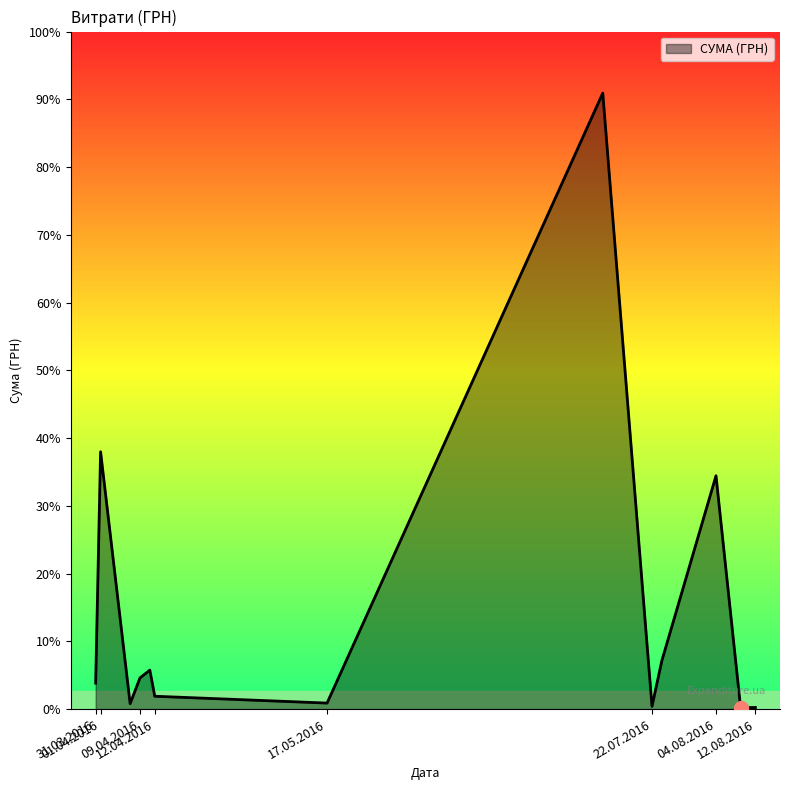

At which label is the value closest to 148135?

01.04.2016